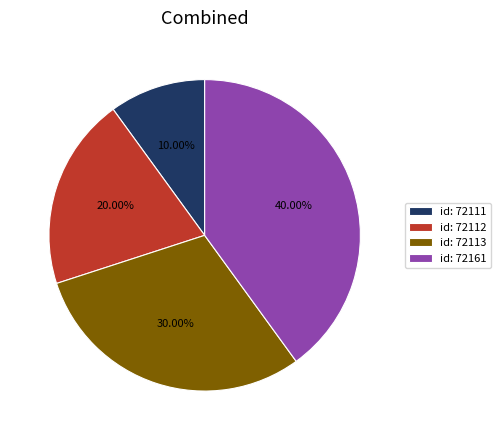

Do id: 72113 and id: 72161 together represent more than half of the pie?

Yes